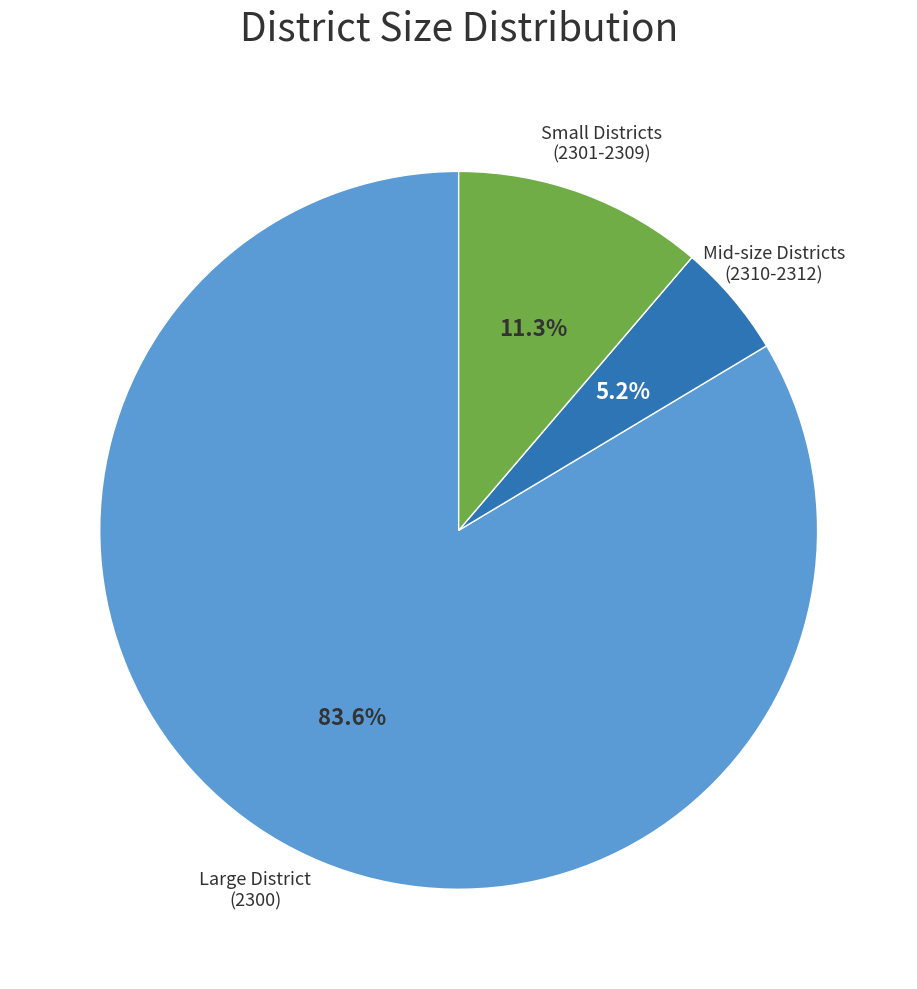

What is the ratio of the value at Small Districts to the value at Mid-size Districts?

2.2